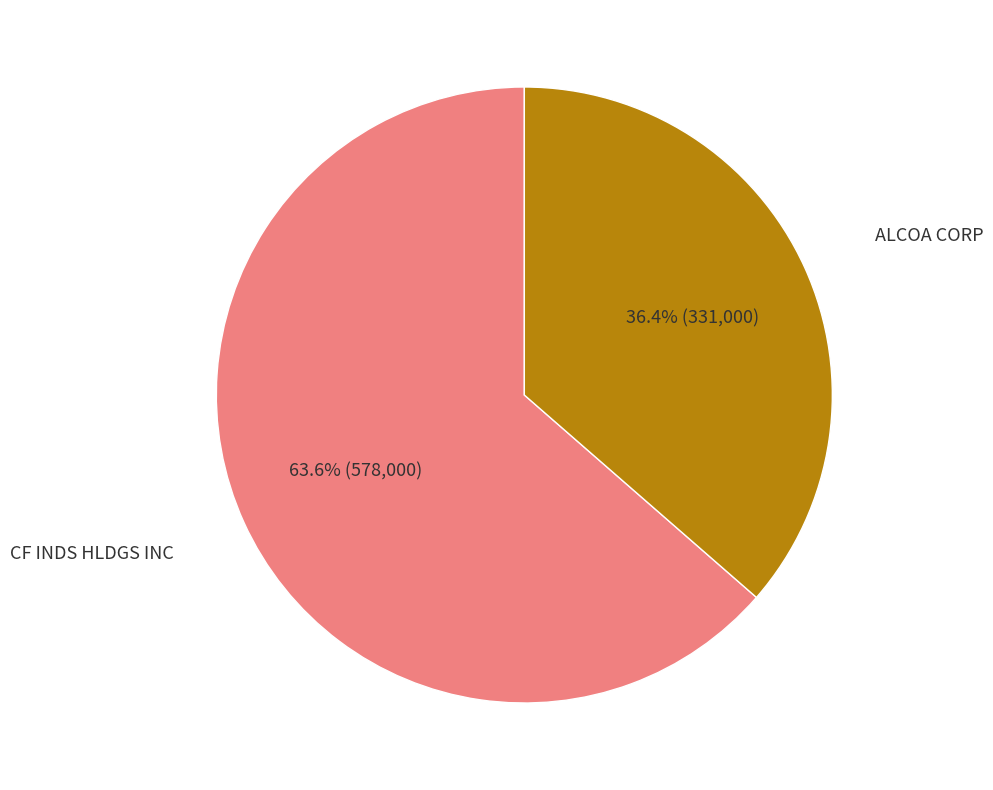

Does any single category account for the majority?

Yes